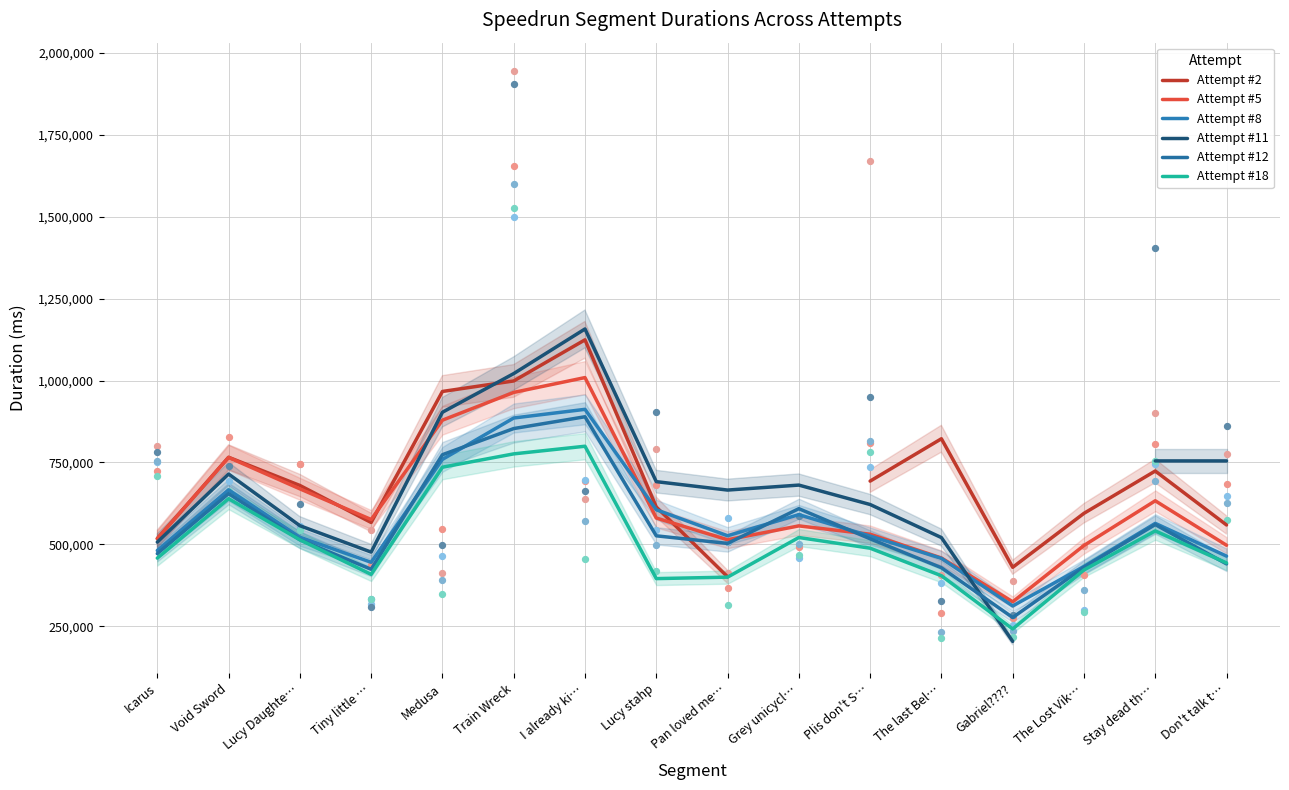

At which category is the sum across all series the highest?

I already ki…